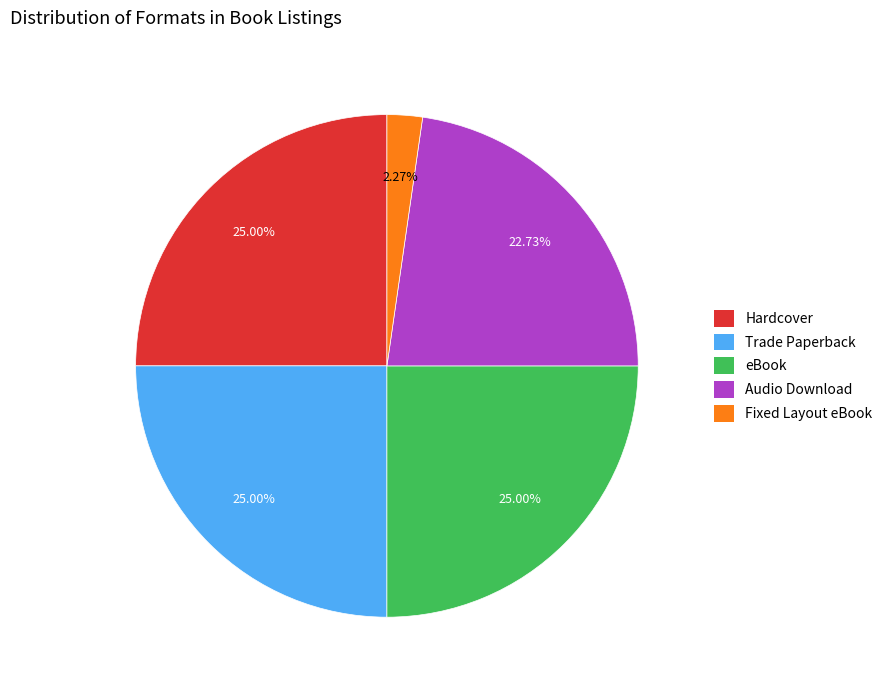

Between eBook and Audio Download, which is larger?

eBook